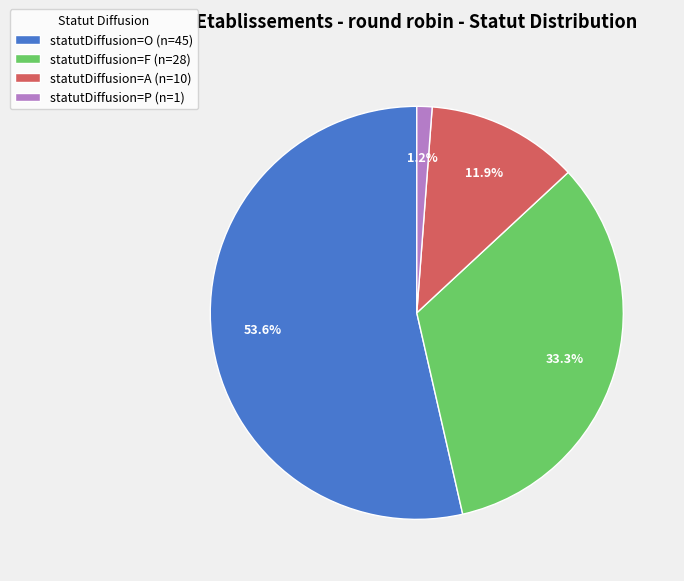

What is the total percentage of statutDiffusion=F (n=28) and statutDiffusion=A (n=10)?

45.2%